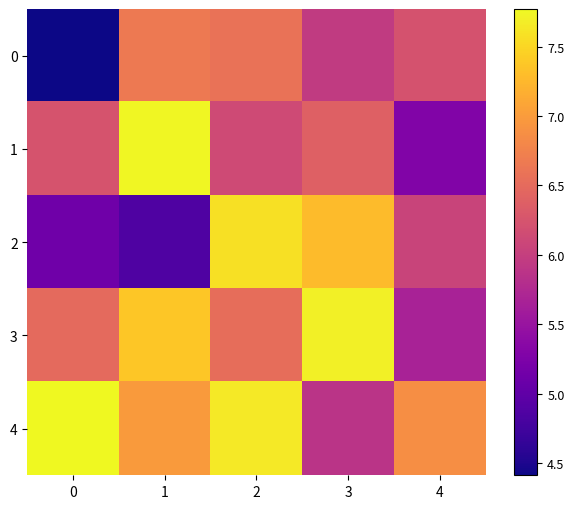

At which category is the sum across all series the highest?

2